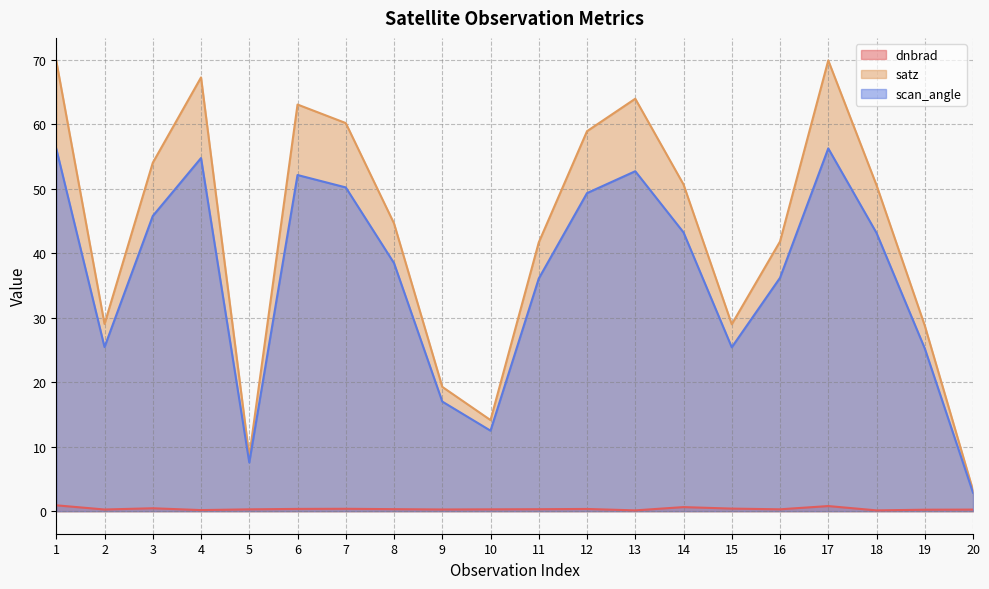

Which label corresponds to the largest value in the chart?

17